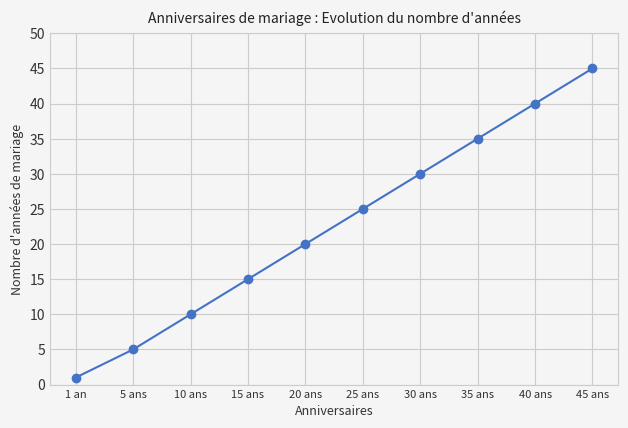

The value at 45 ans is 45. True or false?

True